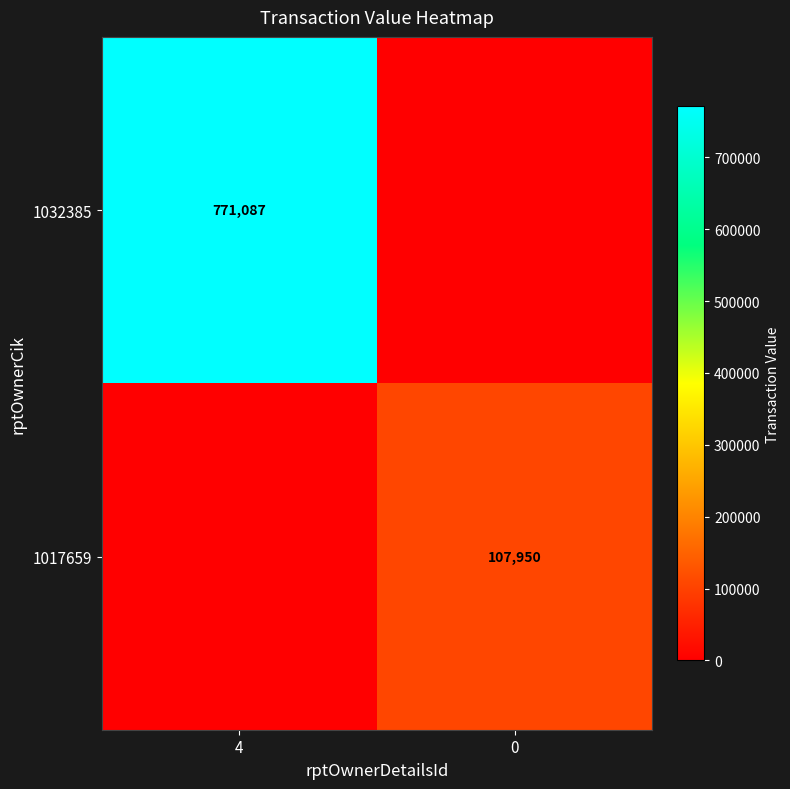

What is the total value across all series at 4?

771087